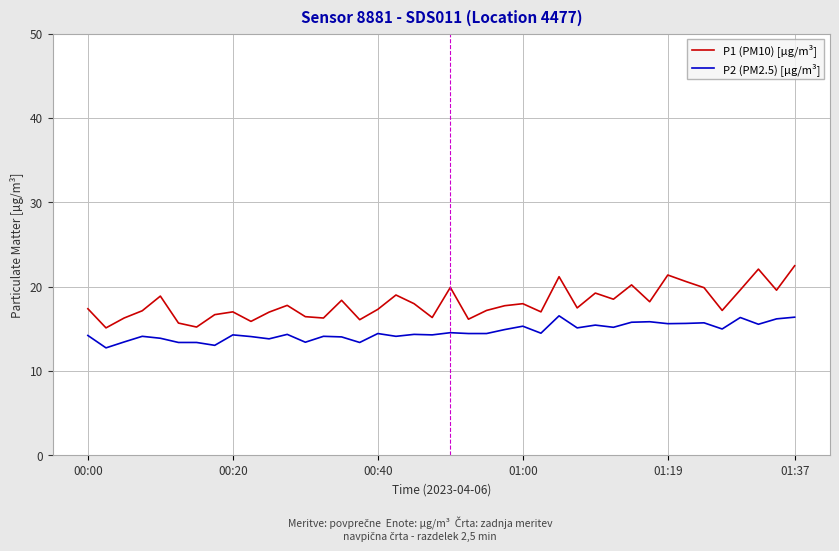

Which series has the widest spread of values?

P1 (PM10) [µg/m³]